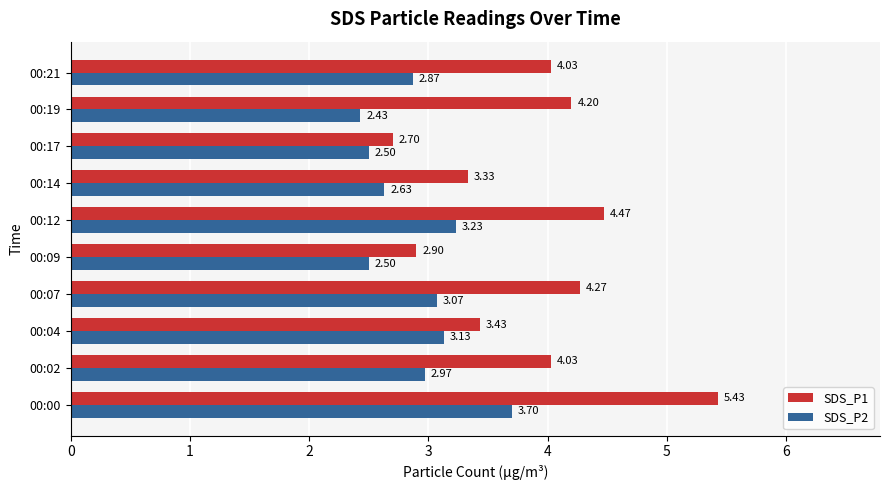

List the series in order of their overall mean, lowest first.

SDS_P2, SDS_P1